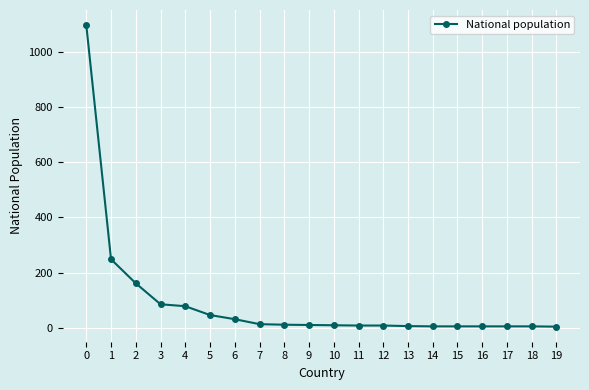

True or false: the data shows 1096 at 0.

True